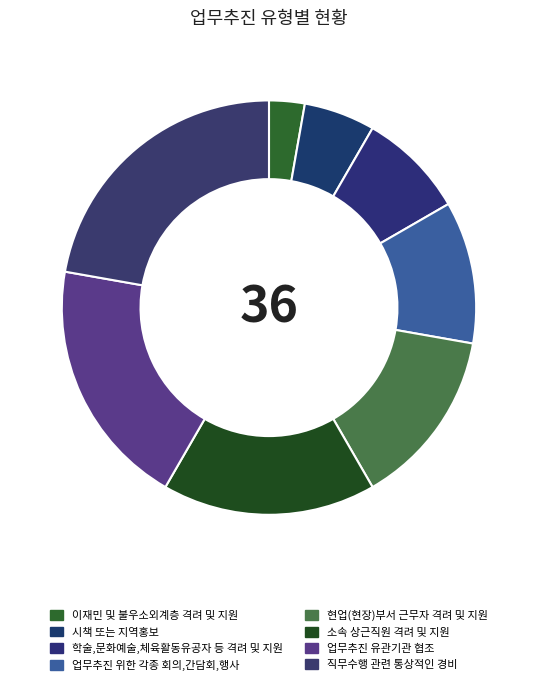

Which slice is the smallest?

이재민 및 불우소외계층 격려 및 지원